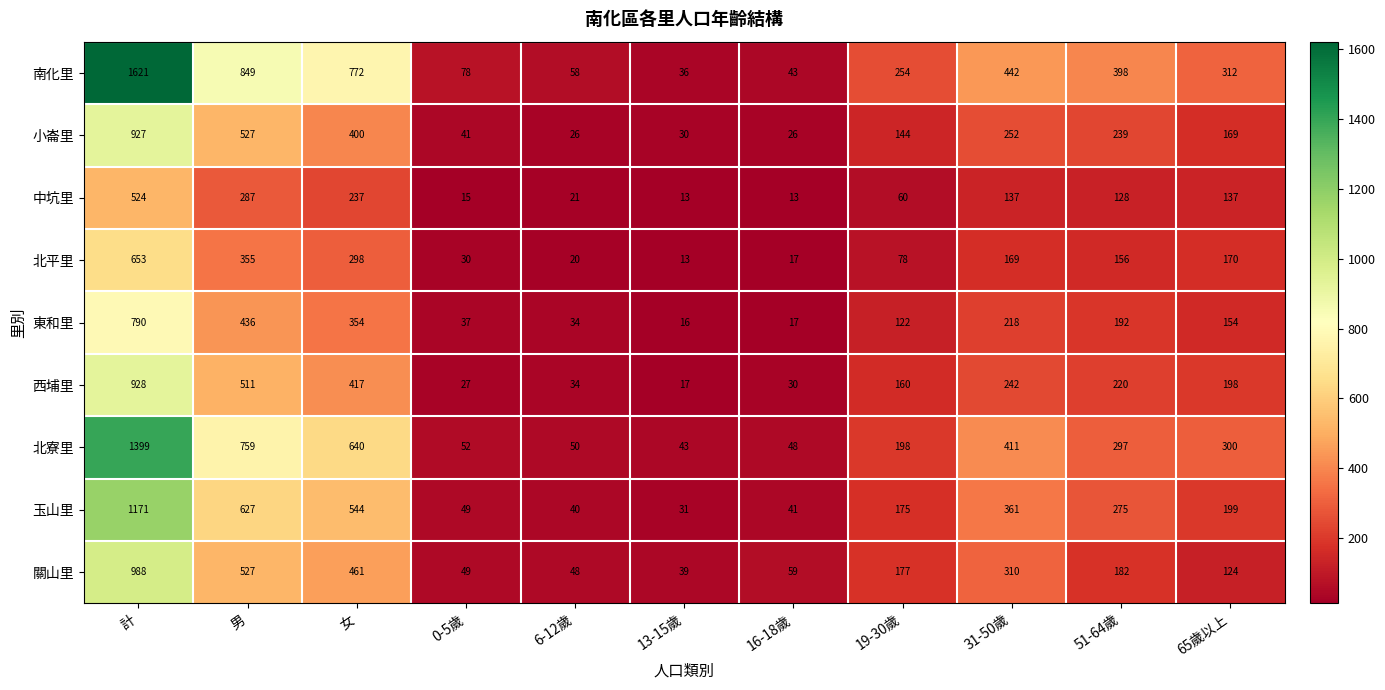

What is the smallest value displayed?

13